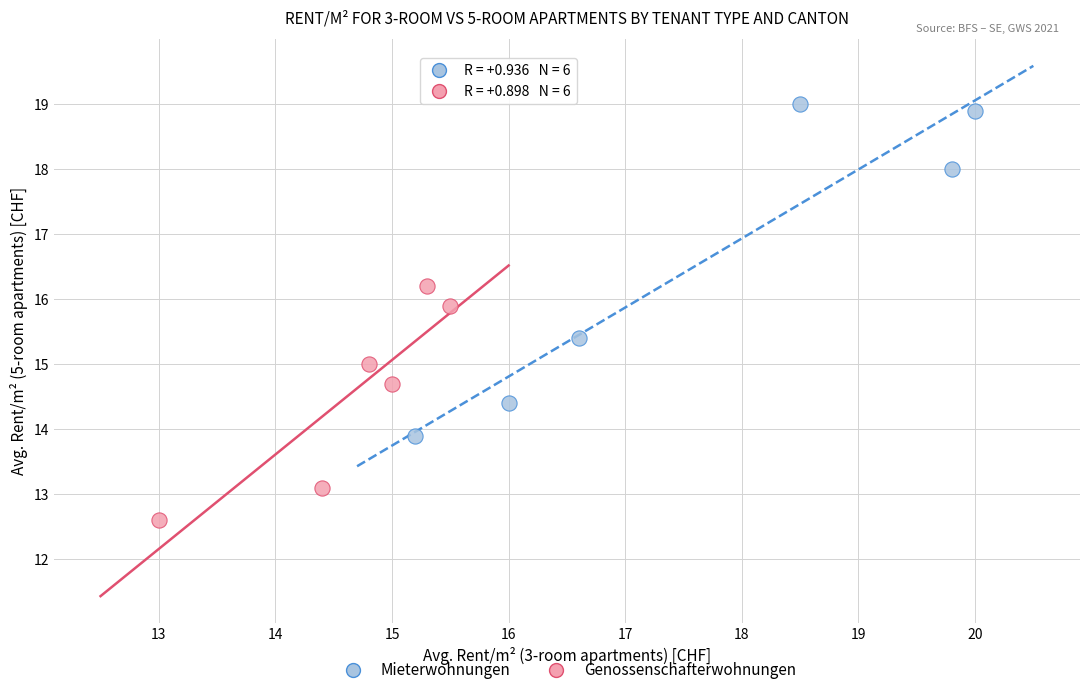

What are all the series names shown in the legend?

Mieterwohnungen, Genossenschafterwohnungen